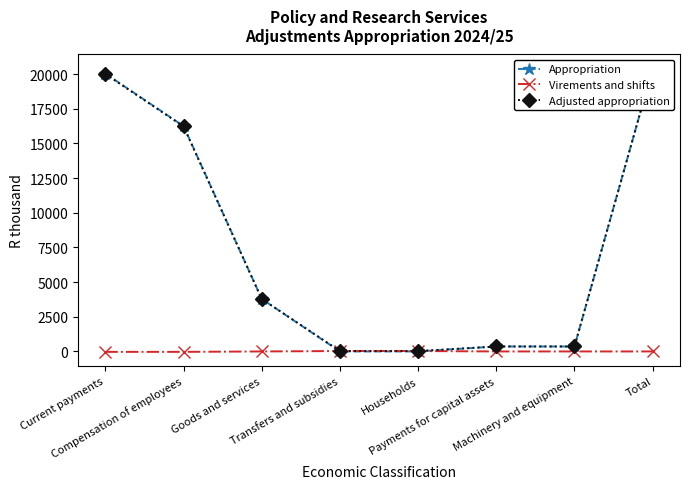

How many lines are shown in the chart?

3